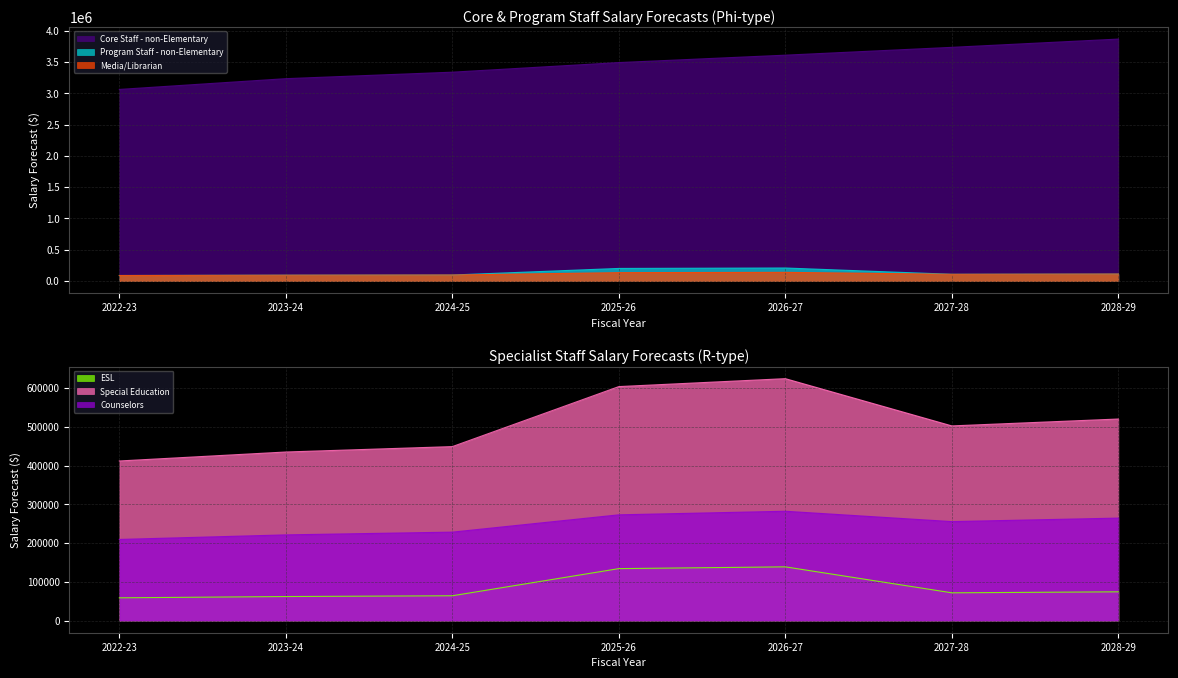

Reading left to right, extract all data points from this chart.

Core Staff - non-Elementary: 2022-23=3060318.6	2023-24=3232267.8	2024-25=3335856.0	2025-26=3489281.7	2026-27=3607551.3	2027-28=3732519.5	2028-29=3864628.6
Program Staff - non-Elementary: 2022-23=88278.4	2023-24=93238.5	2024-25=96226.6	2025-26=201304.7	2026-27=208128.0	2027-28=107668.8	2028-29=111479.7
Media/Librarian: 2022-23=88278.4	2023-24=93238.5	2024-25=96226.6	2025-26=134203.1	2026-27=138752.0	2027-28=107668.8	2028-29=111479.7
ESL: 2022-23=58852.3	2023-24=62159.0	2024-25=64151.1	2025-26=134203.1	2026-27=138752.0	2027-28=71779.2	2028-29=74319.8
Special Education: 2022-23=411966.0	2023-24=435113.0	2024-25=449057.5	2025-26=603914.1	2026-27=624383.9	2027-28=502454.5	2028-29=520238.5
Counselors: 2022-23=209474.1	2023-24=221259.4	2024-25=228349.5	2025-26=272984.2	2026-27=282237.5	2027-28=255513.6	2028-29=264558.9